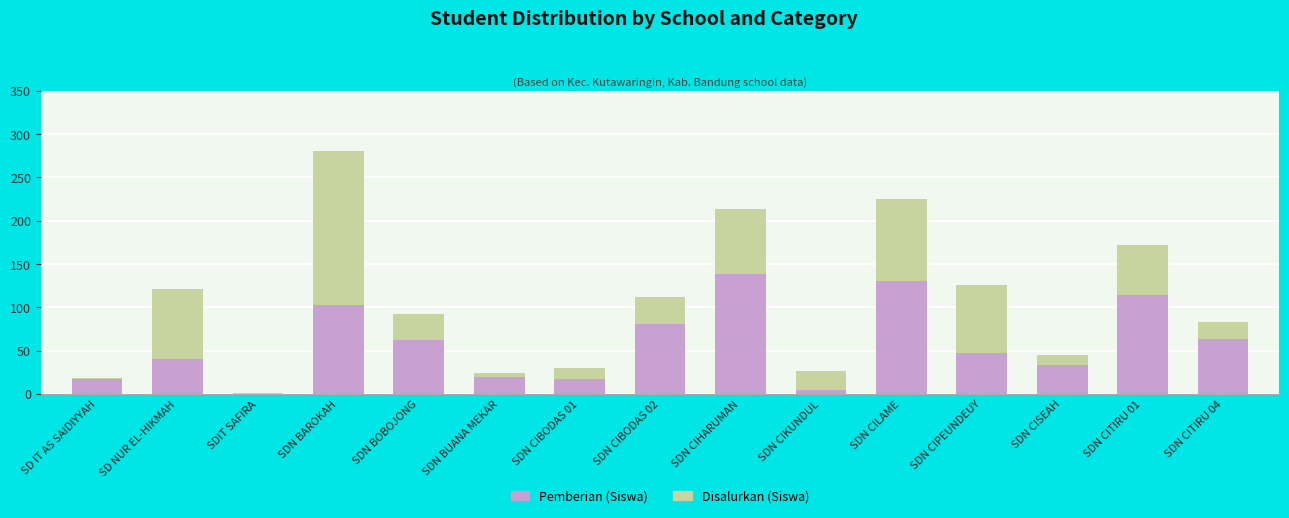

True or false: Disalurkan (Siswa) has a value of 27 at SDN CIKUNDUL.

True